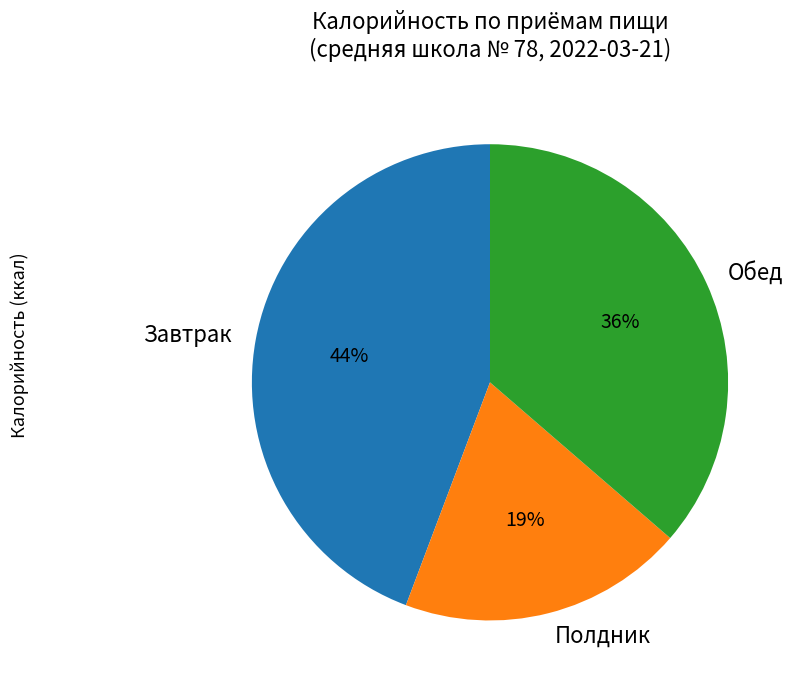

Is it true that Завтрак is 51% of the pie?

False